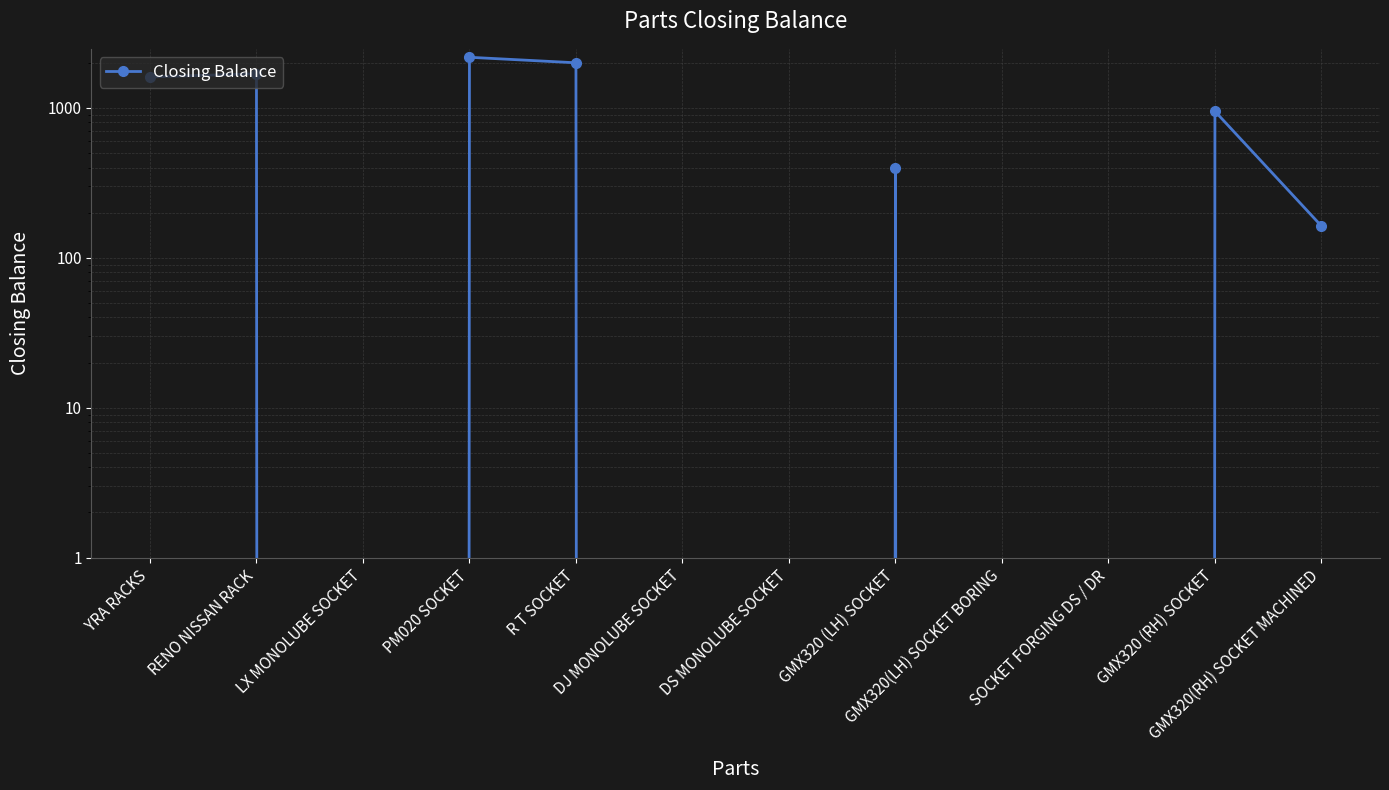

List the labels in order of value, largest first.

PM020 SOCKET, R T SOCKET, RENO NISSAN RACK, YRA RACKS, GMX320 (RH) SOCKET, GMX320 (LH) SOCKET, GMX320(RH) SOCKET MACHINED, LX MONOLUBE SOCKET, DJ MONOLUBE SOCKET, DS MONOLUBE SOCKET, GMX320(LH) SOCKET BORING, SOCKET FORGING DS / DR